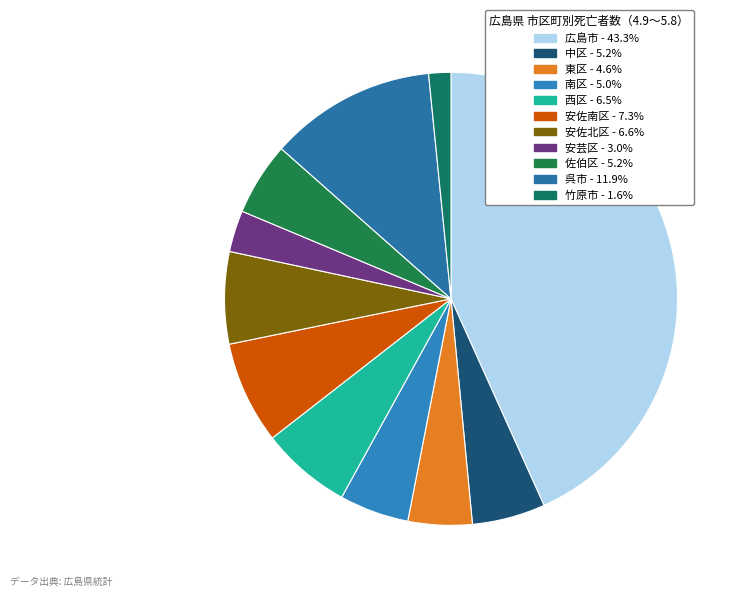

Is there a majority slice in this chart?

No